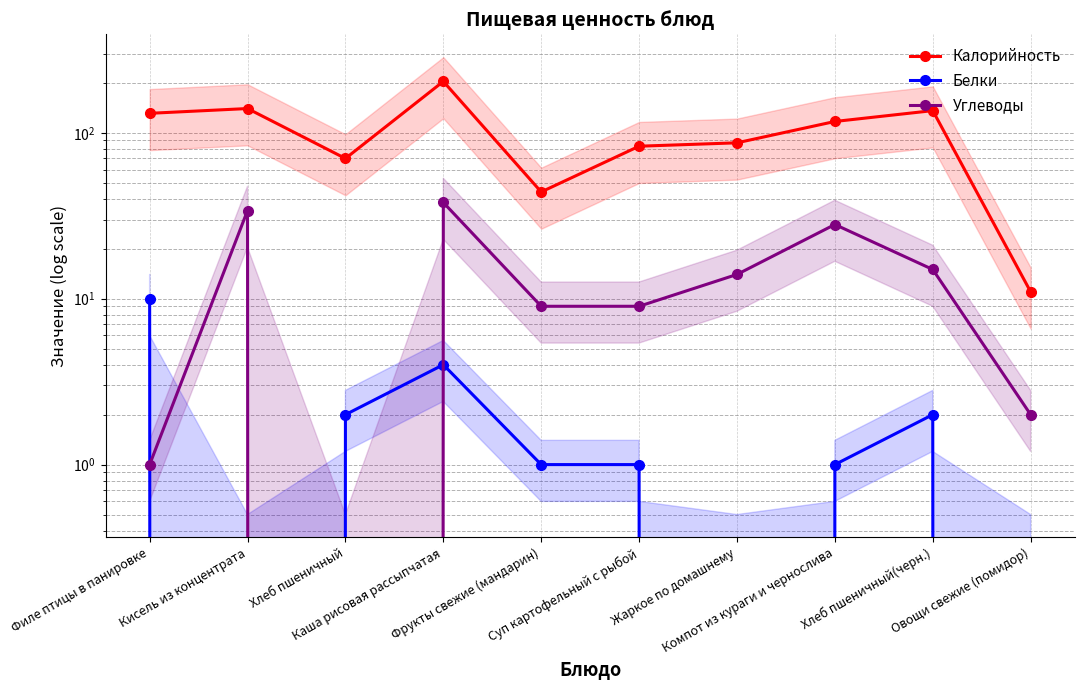

How many values in Углеводы are above zero?

9